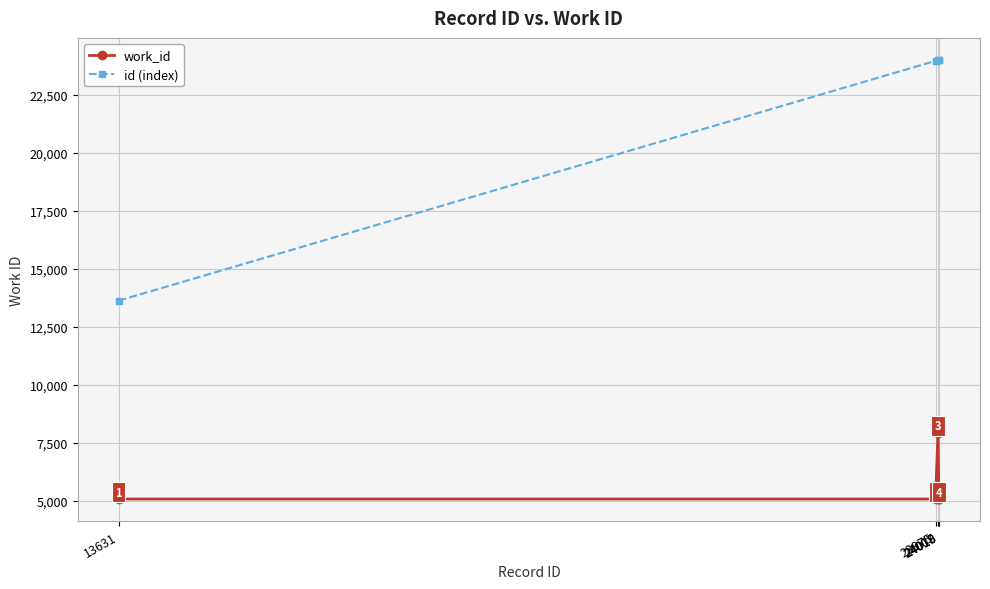

How many series are shown in this chart?

2